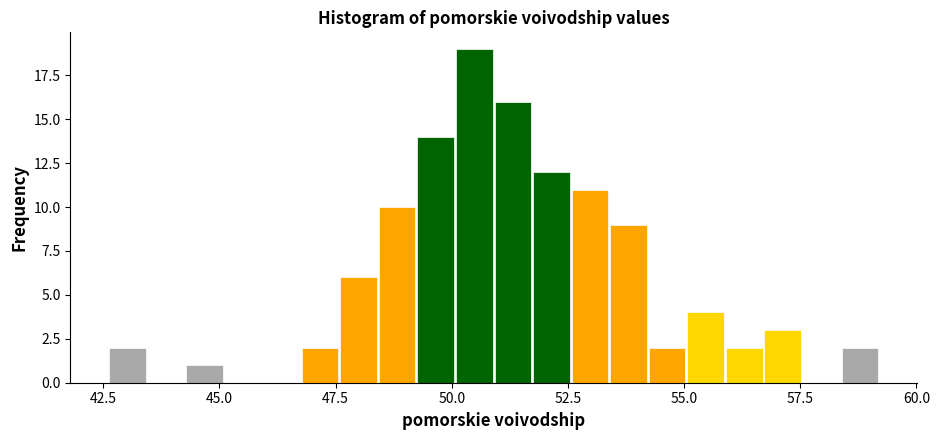

Read against the x-axis, roughly where is the centre of the tallest bar?

50.5